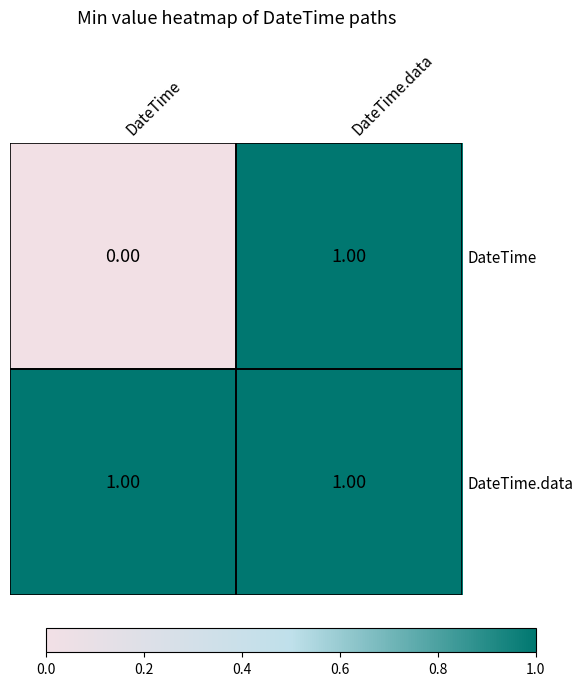

Which series has the widest spread of values?

DateTime